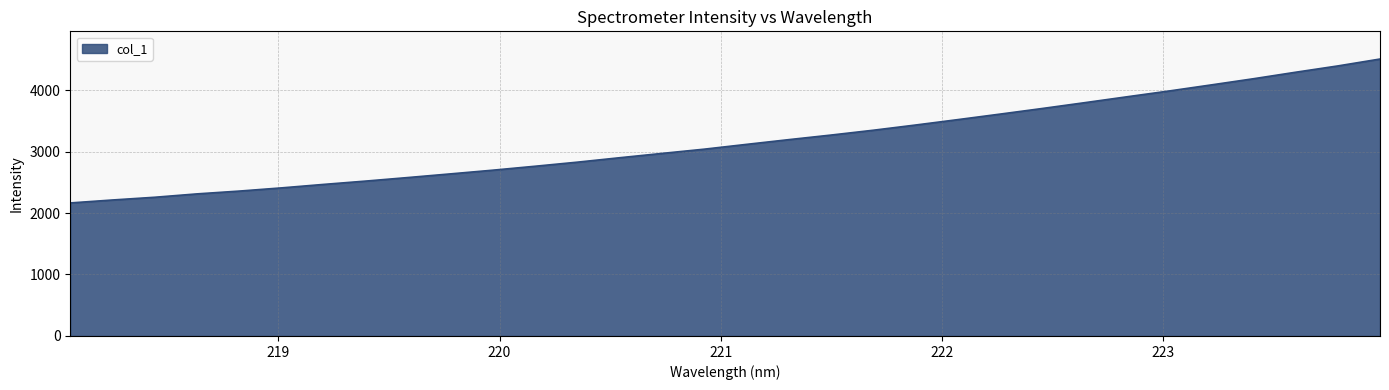

What is the maximum value shown in the chart?

4504.7